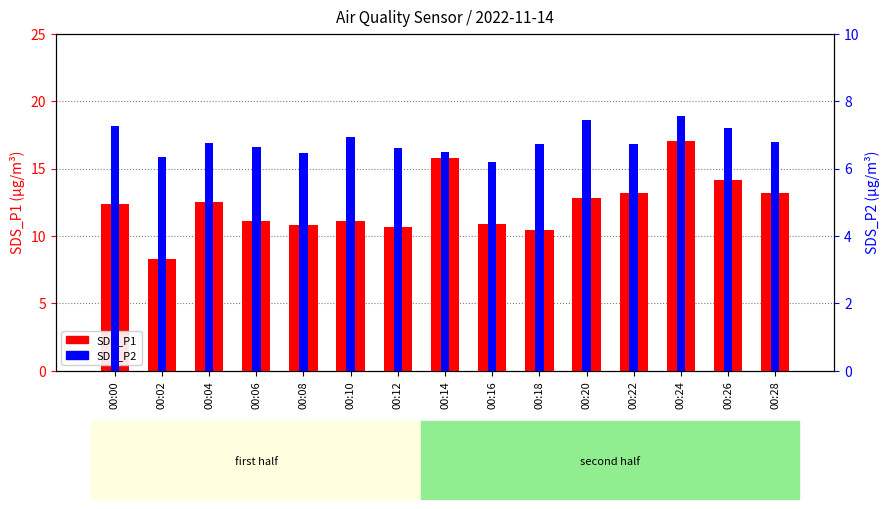

Reading right to left, transcribe all the data shown in this chart.

SDS_P1: 00:28=13.2	00:26=14.1	00:24=17.0	00:22=13.2	00:20=12.8	00:18=10.5	00:16=10.9	00:14=15.8	00:12=10.7	00:10=11.2	00:08=10.8	00:06=11.1	00:04=12.6	00:02=8.3	00:00=12.4
SDS_P2: 00:28=6.8	00:26=7.2	00:24=7.6	00:22=6.7	00:20=7.5	00:18=6.7	00:16=6.2	00:14=6.5	00:12=6.6	00:10=7.0	00:08=6.5	00:06=6.6	00:04=6.8	00:02=6.3	00:00=7.3